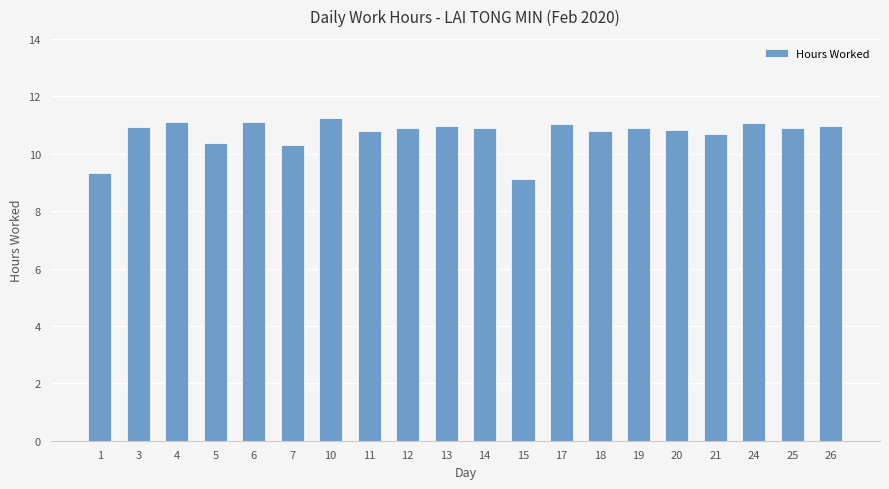

Is it true that the value at 7 is 18.3?

False